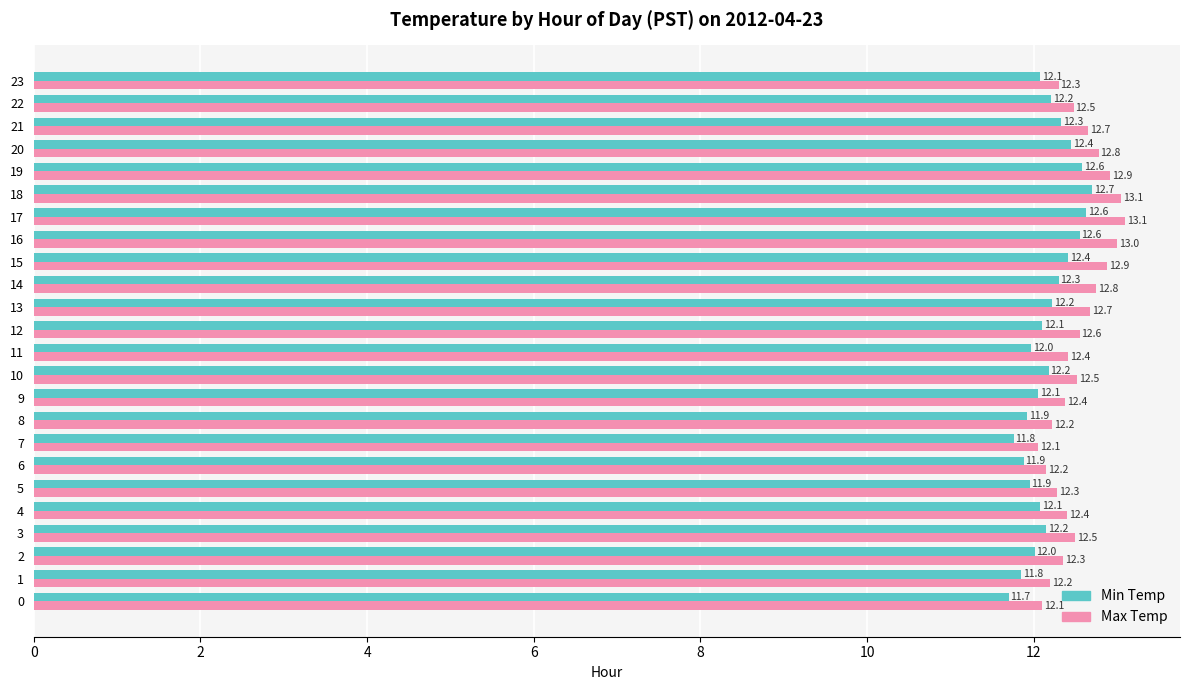

At which label does Max Temp reach its minimum?

7